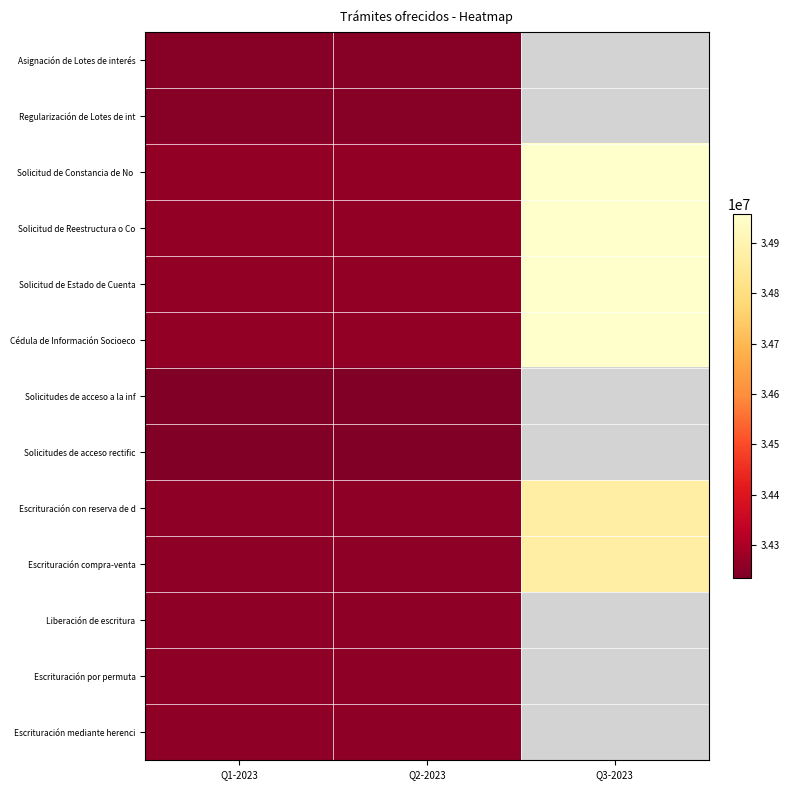

Which category has the highest value in the Solicitudes de acceso rectific series?

Q2-2023